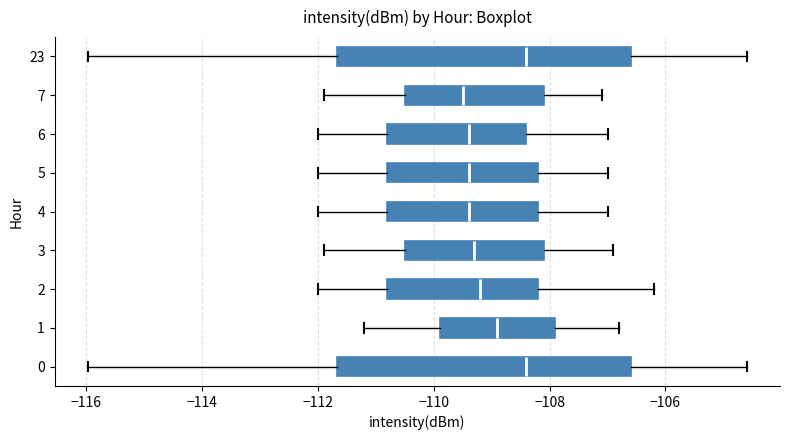

Reading bottom to top, read every box against the x-axis: the position of its median line, the range the box covers, and the ends of its whiskers. The values are not printed on the chart, so give them approximately, as read against the axis.

0: median -108.4, box -111.6 to -106.6, whiskers -116.0 to -104.6
1: median -108.8, box -109.8 to -107.8, whiskers -111.2 to -106.8
2: median -109.2, box -110.8 to -108.2, whiskers -112.0 to -106.2
3: median -109.2, box -110.4 to -108.0, whiskers -111.8 to -106.8
4: median -109.4, box -110.8 to -108.2, whiskers -112.0 to -107.0
5: median -109.4, box -110.8 to -108.2, whiskers -112.0 to -107.0
6: median -109.4, box -110.8 to -108.4, whiskers -112.0 to -107.0
7: median -109.4, box -110.4 to -108.0, whiskers -111.8 to -107.0
23: median -108.4, box -111.6 to -106.6, whiskers -116.0 to -104.6